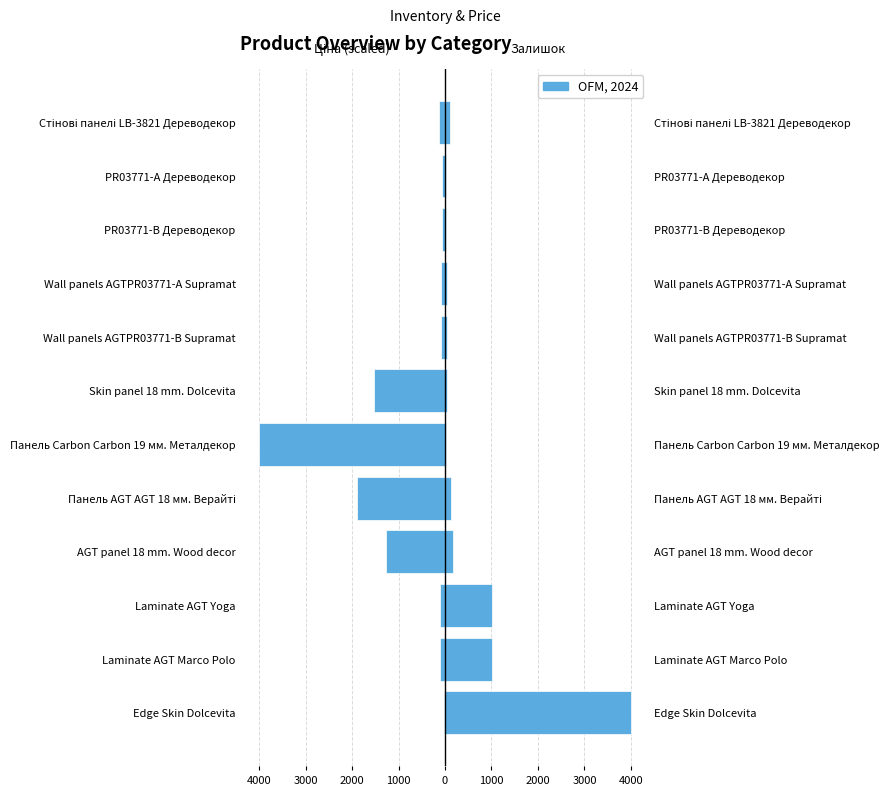

Reading left to right, transcribe all the data shown in this chart.

Ціна (грн): -22.9	-118.2	-118.2	-1264.0	-1899.4	-4000.0	-1522.0	-88.8	-83.5	-72.1	-74.0	-139.1
Залишок: 4000.0	1013.0	1007.0	168.0	127.0	19.0	47.0	35.0	40.0	15.0	15.0	106.0